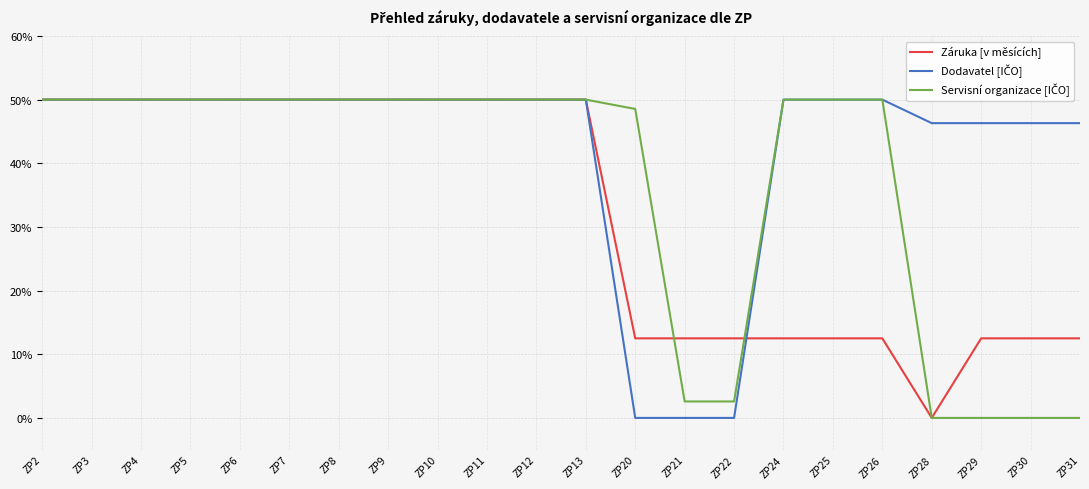

Which series changed the most between ZP12 and ZP25?

Záruka [v měsících]